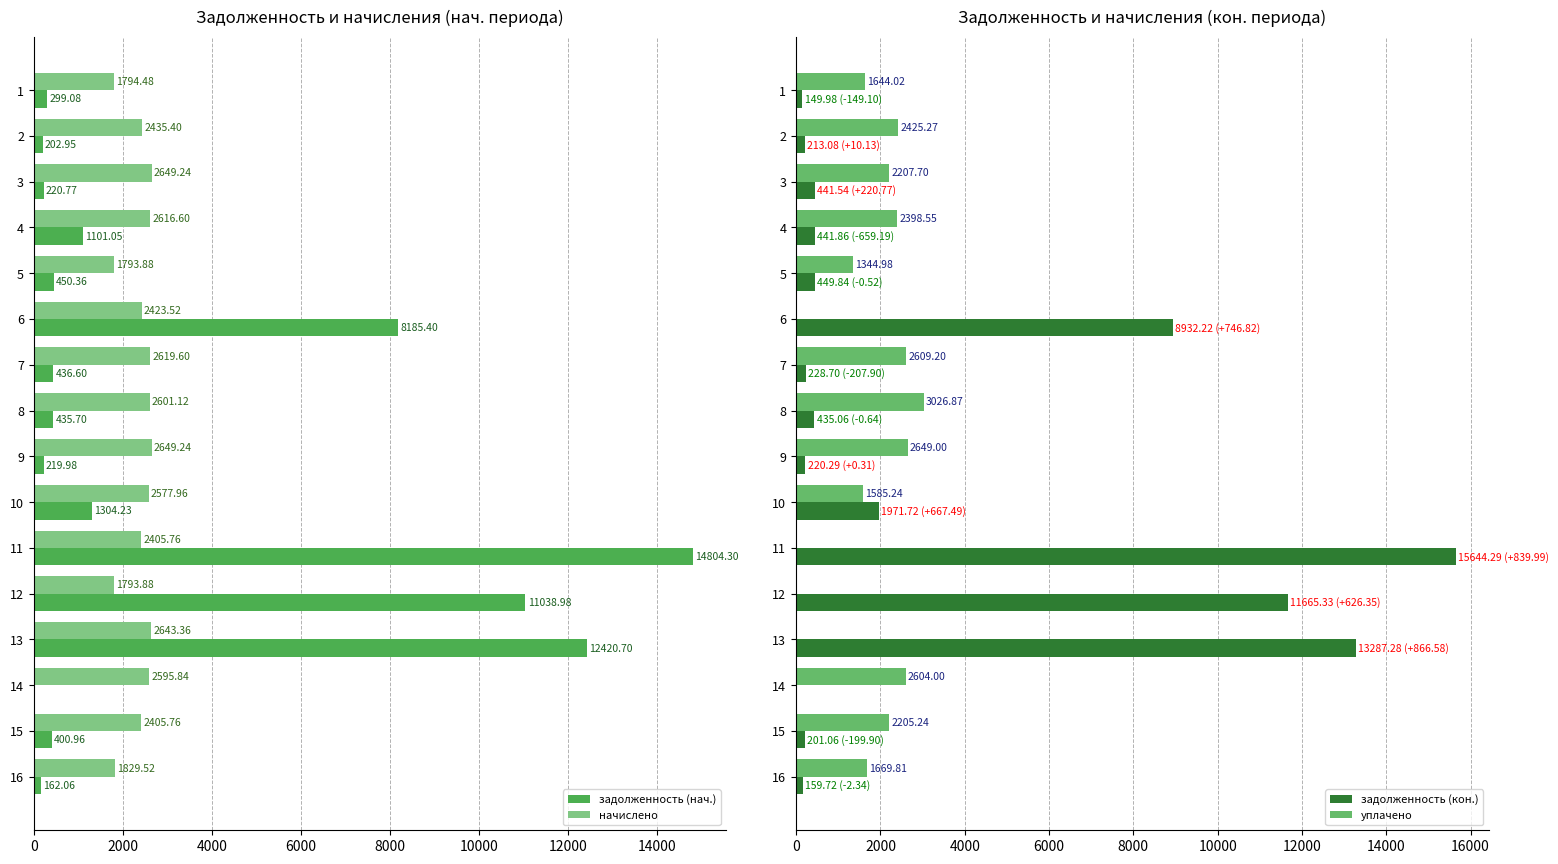

How many distinct data groups are displayed?

4